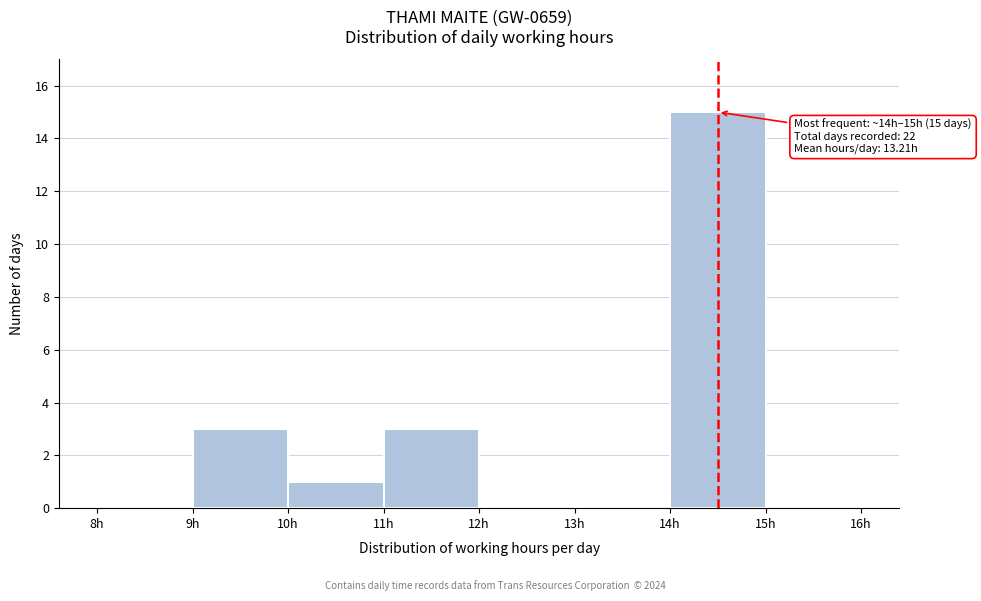

Over which range of the x-axis is the bar tallest?

14 to 15